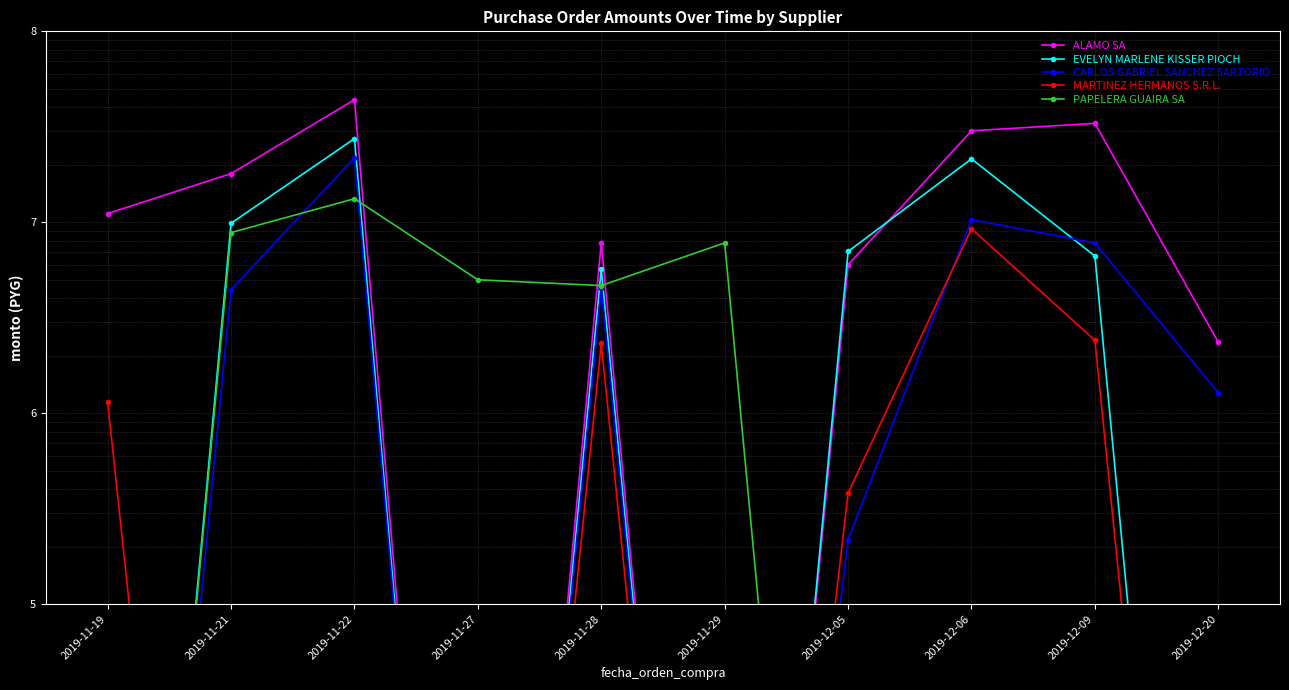

What is the difference between the maximum and minimum values in the PAPELERA GUAIRA SA series?

13284739